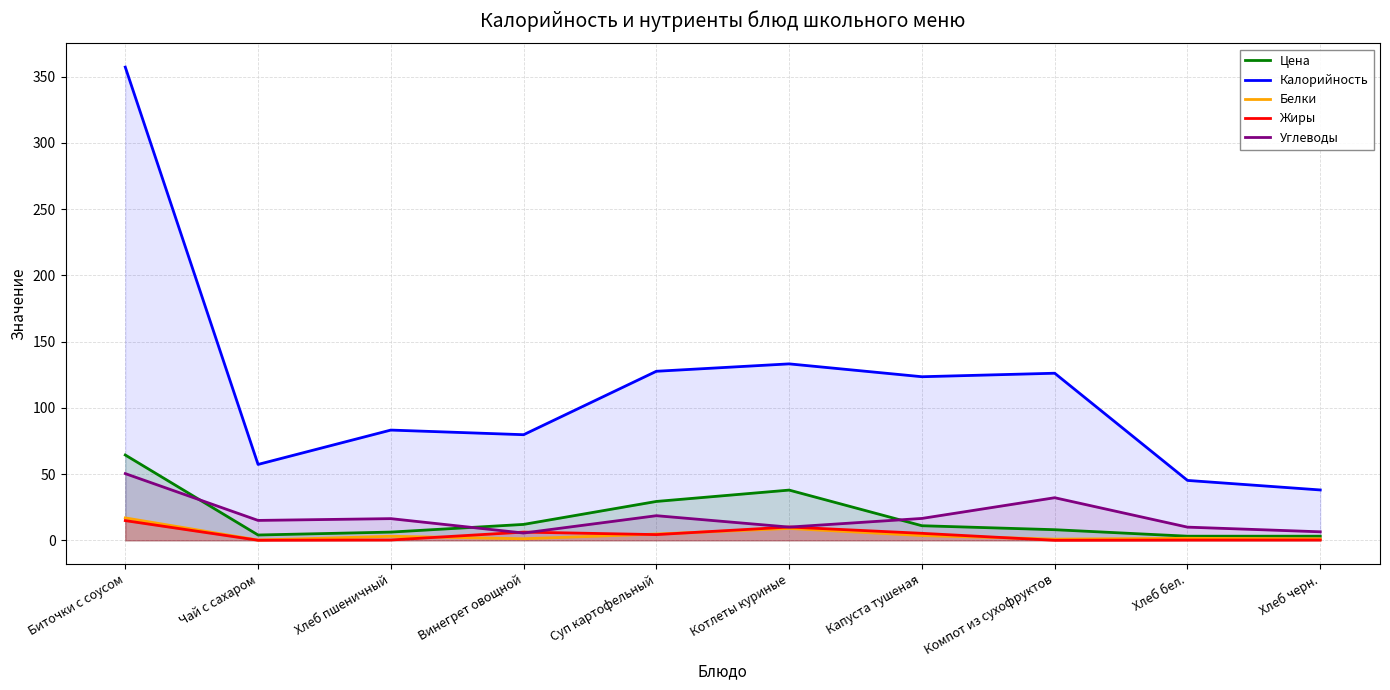

Where is the first local minimum for Калорийность?

Чай с сахаром